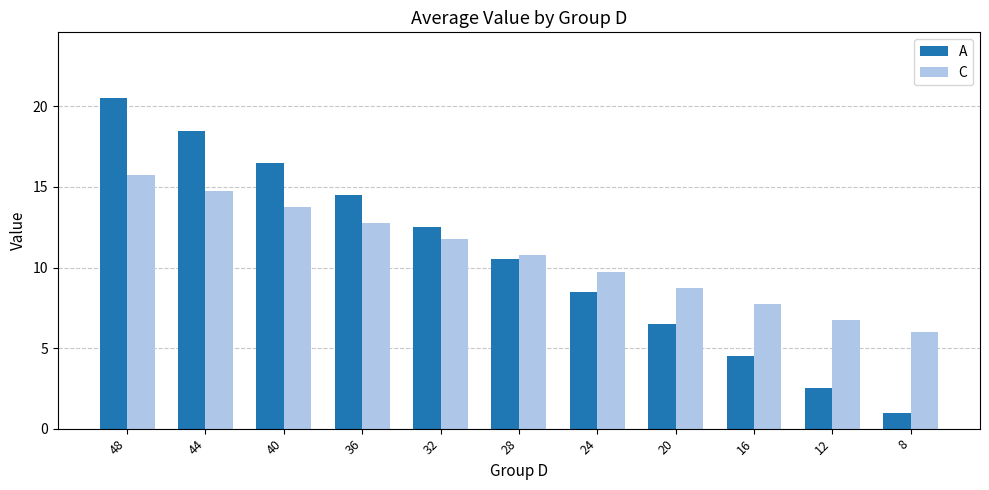

What is the average value of the A series?

10.5